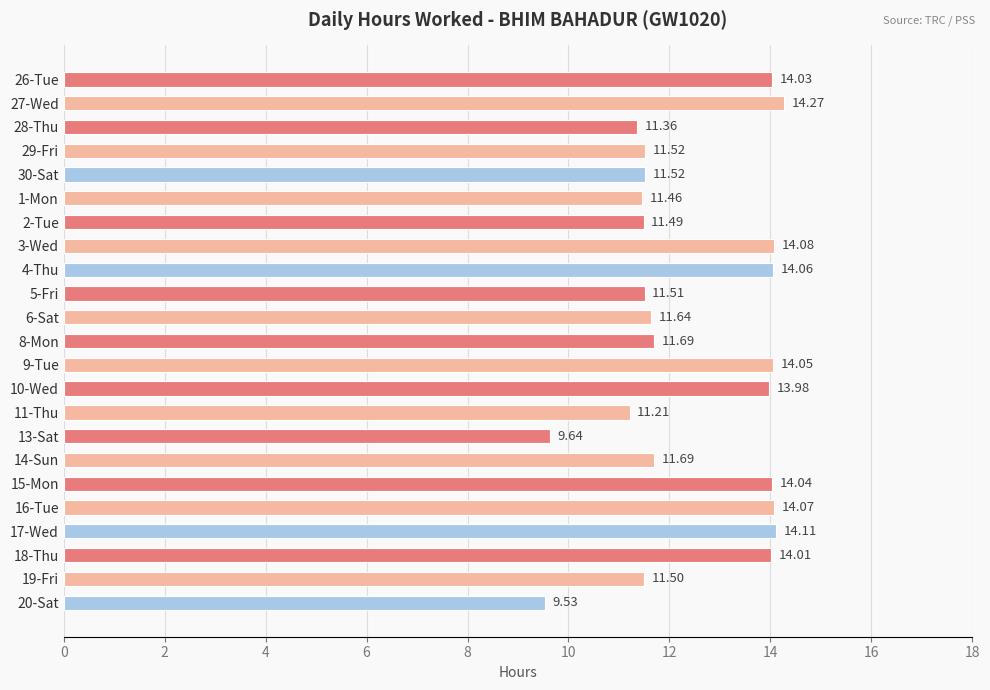

What is the smallest value displayed?

9.5